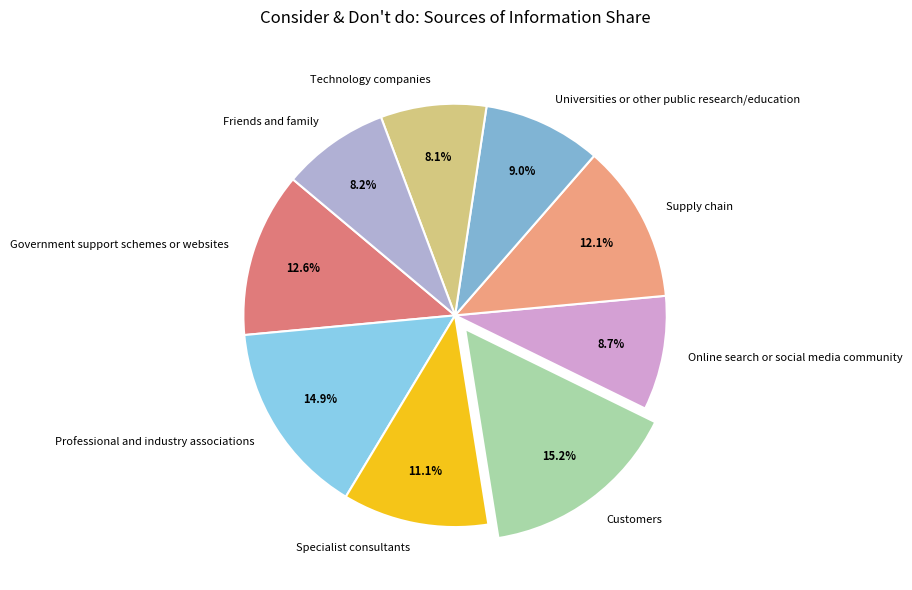

To the nearest percent, what percentage of the pie is Technology companies?

8%